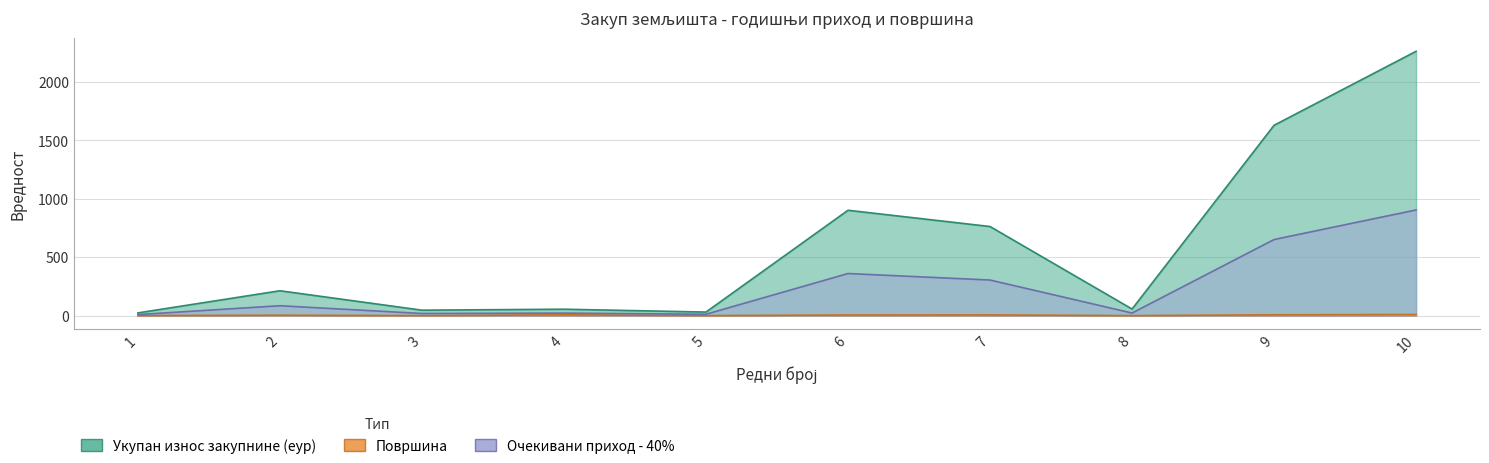

What are all the series names shown in the legend?

Укупан_износ_годишње_закупнине_(еур), Површина, Очекивани_приход_од_општине_-_40_%